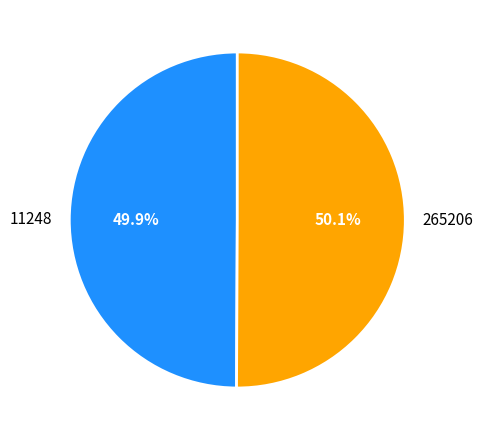

Approximately how many times larger is the value at 265206 compared to 11248?

1.0